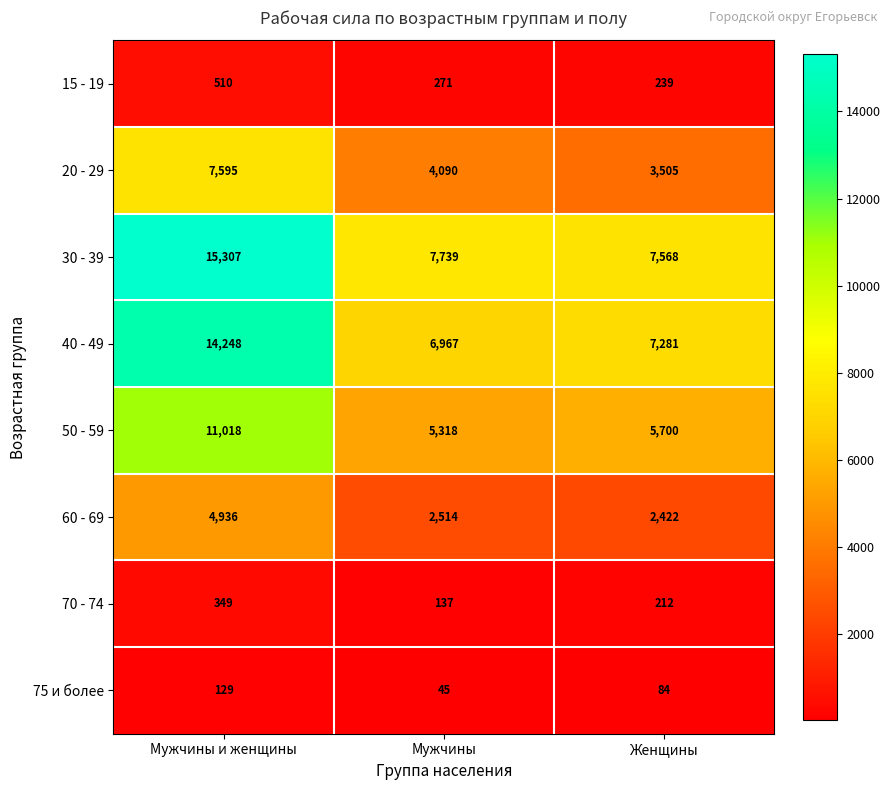

Reading left to right, transcribe all the data shown in this chart.

15 - 19: 510	271	239
20 - 29: 7595	4090	3505
30 - 39: 15307	7739	7568
40 - 49: 14248	6967	7281
50 - 59: 11018	5318	5700
60 - 69: 4936	2514	2422
70 - 74: 349	137	212
75 и более: 129	45	84